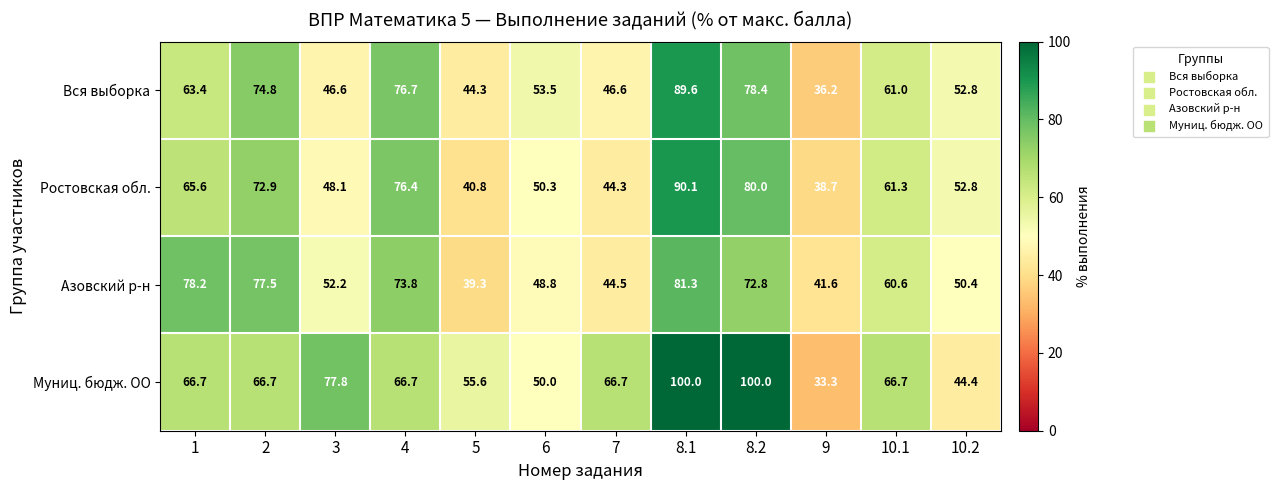

What is the spread (max minus min) of values at 10.2?

8.4